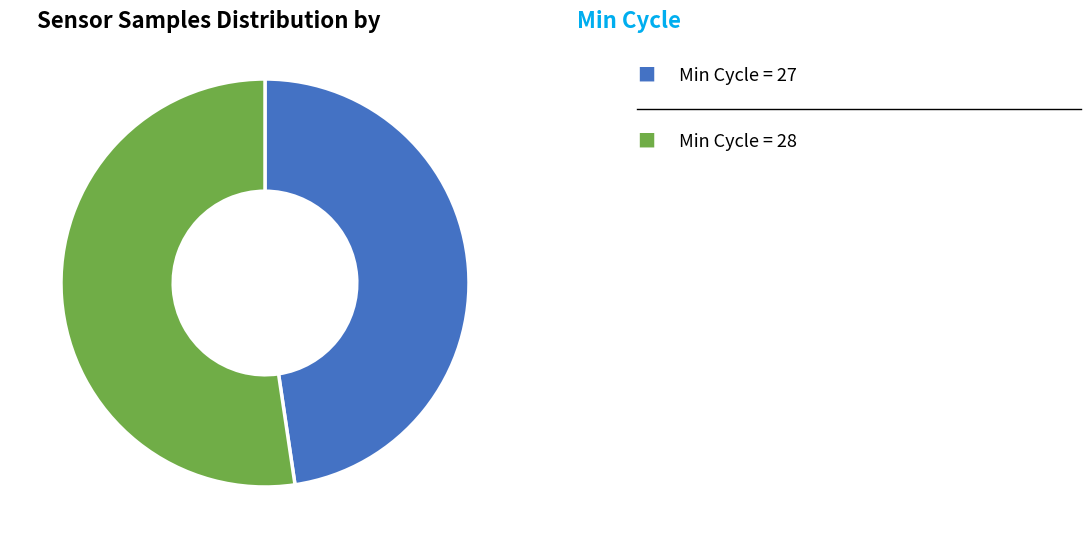

How many segments does this pie chart have?

2